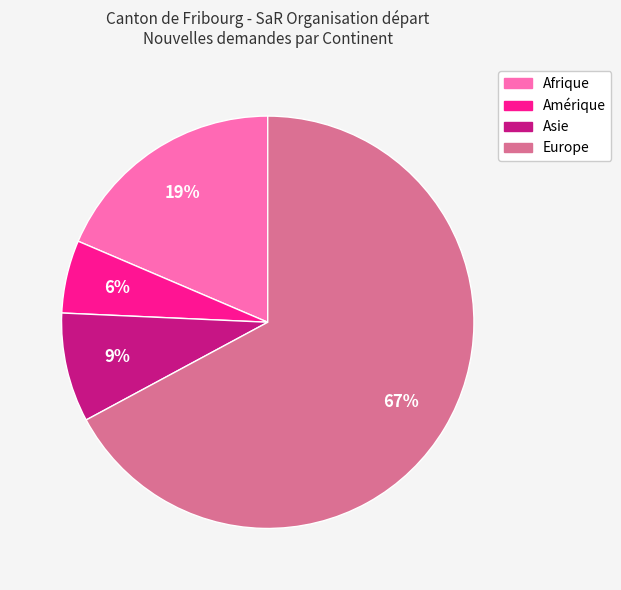

Which slice is the largest?

Europe